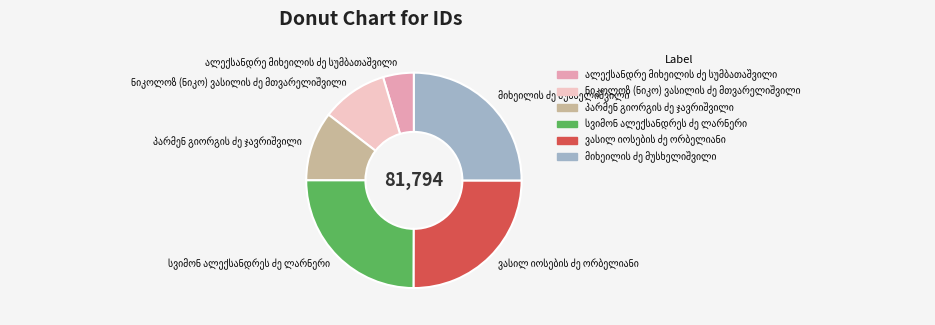

Is there any slice that represents more than half of the pie?

No